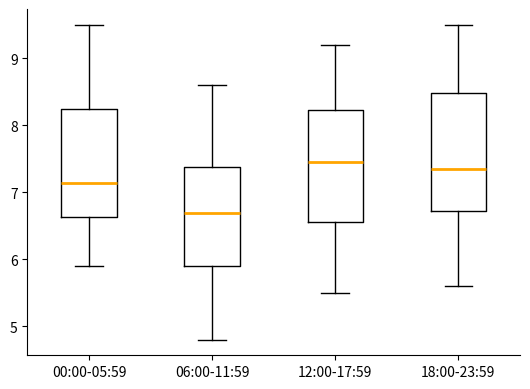

Reading left to right, read every box against the y-axis: the position of its median line, the range the box covers, and the ends of its whiskers. The values are not printed on the chart, so give them approximately, as read against the axis.

00:00-05:59: median 7.1, box 6.6 to 8.2, whiskers 5.9 to 9.5
06:00-11:59: median 6.7, box 5.9 to 7.4, whiskers 4.8 to 8.6
12:00-17:59: median 7.5, box 6.6 to 8.2, whiskers 5.5 to 9.2
18:00-23:59: median 7.4, box 6.7 to 8.5, whiskers 5.6 to 9.5